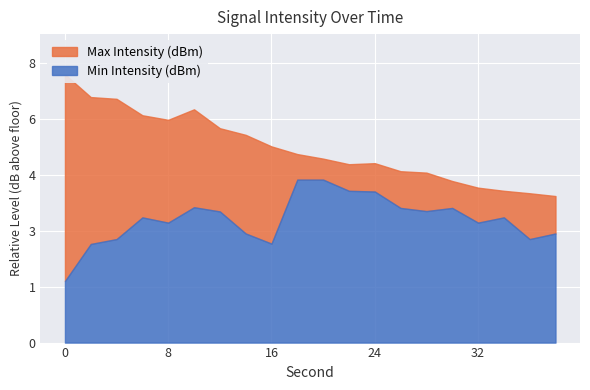

How many lines are shown in the chart?

2